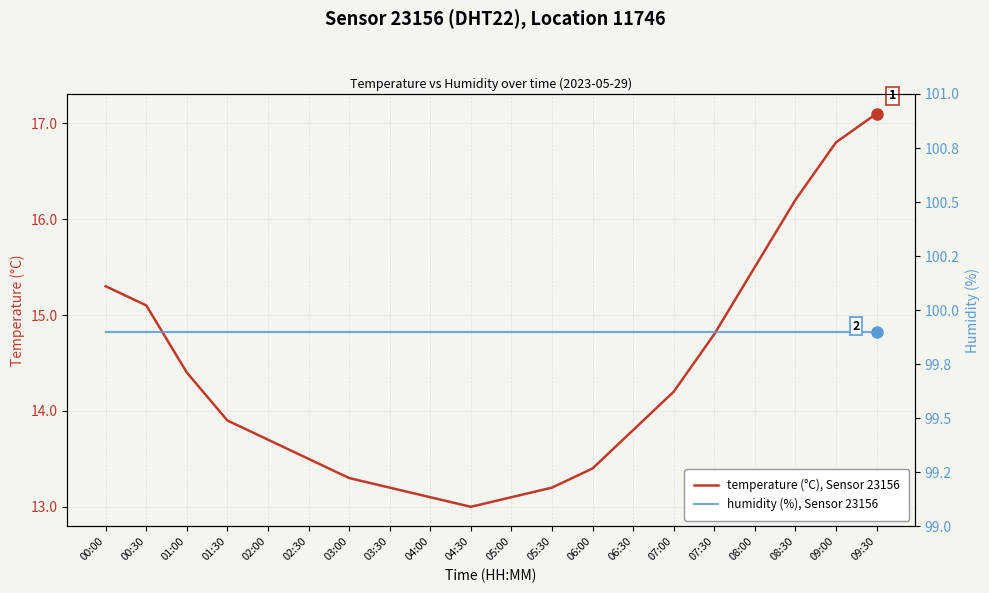

What position from the right is 09:00?

2